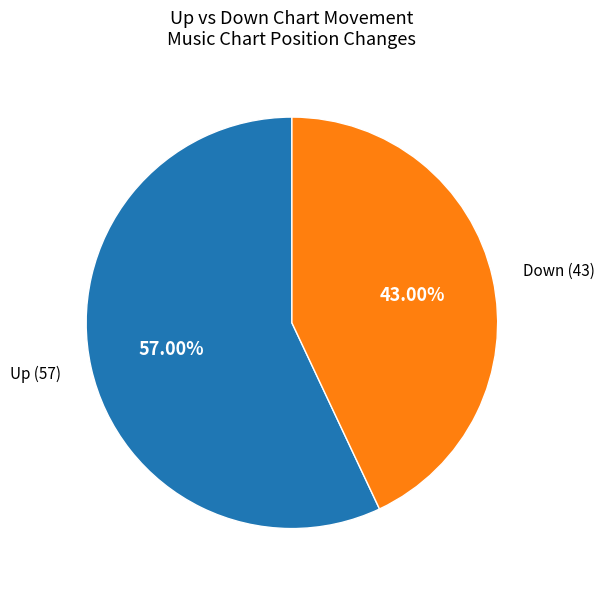

Does any single category account for the majority?

Yes